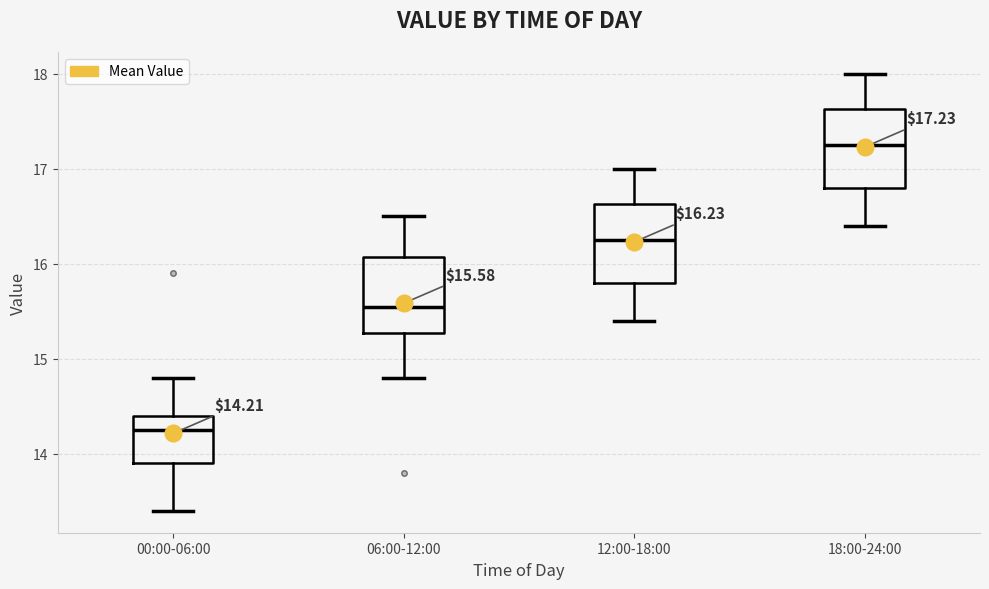

Which box's median line is the highest?

18:00-24:00